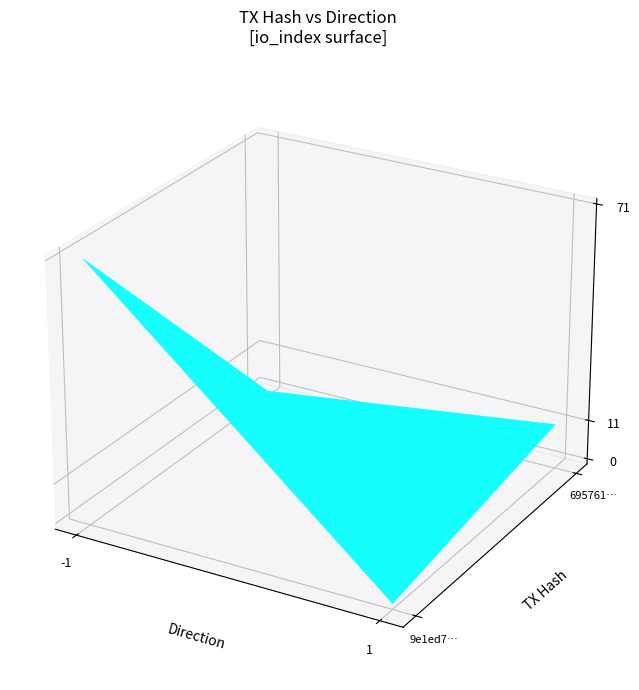

Between direction and io_index, which is larger?

io_index